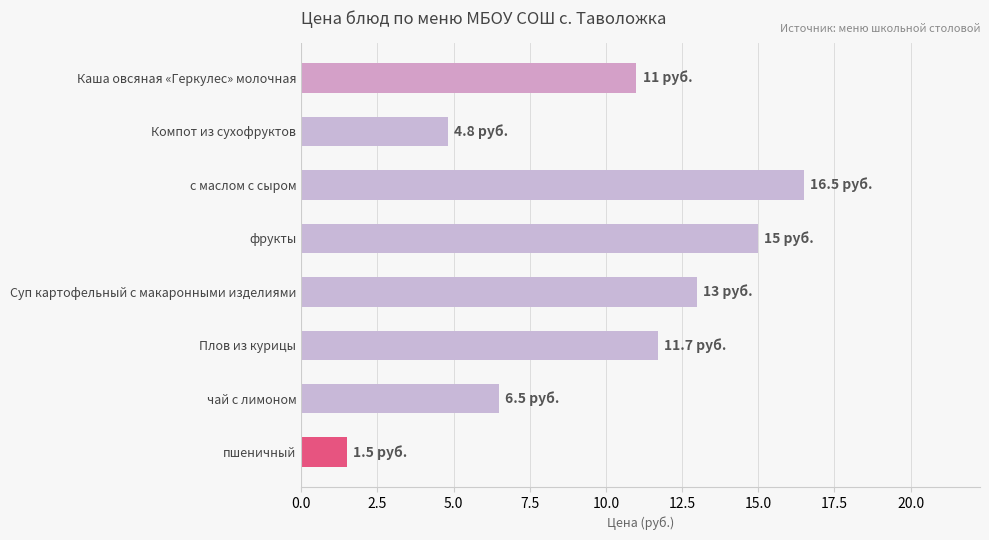

What is the value of the 8th bar from the top?

1.5